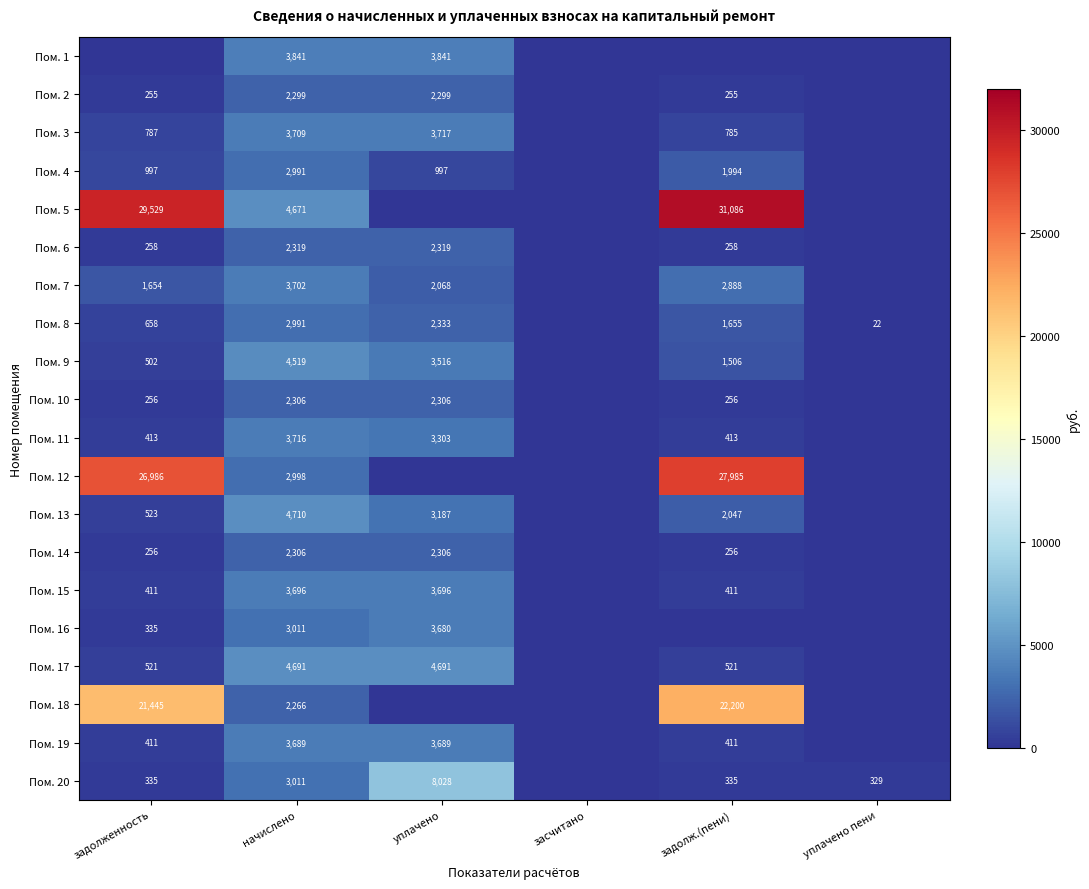

How many series are shown in this chart?

20